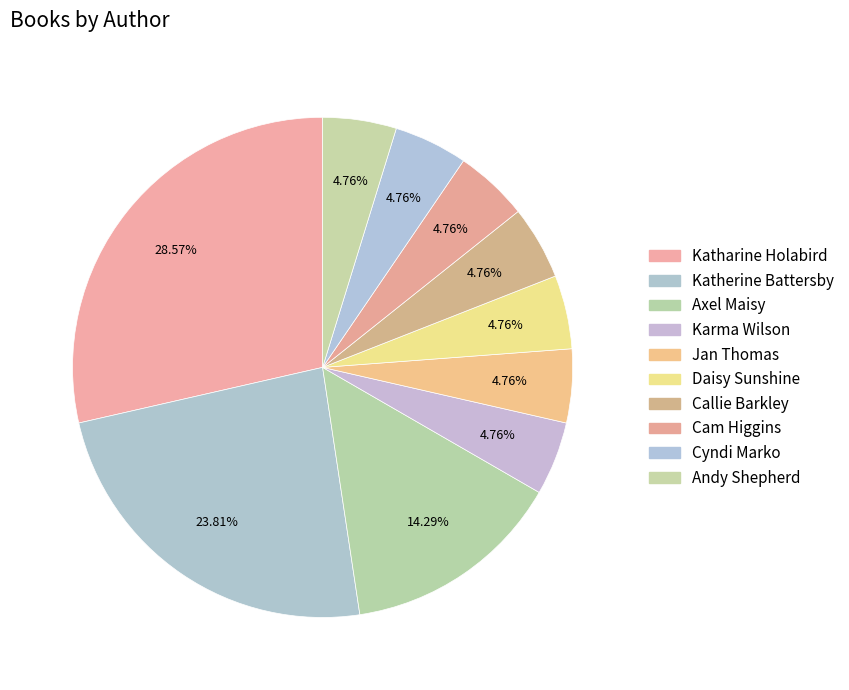

Combined, do Cyndi Marko and Karma Wilson account for over 50%?

No